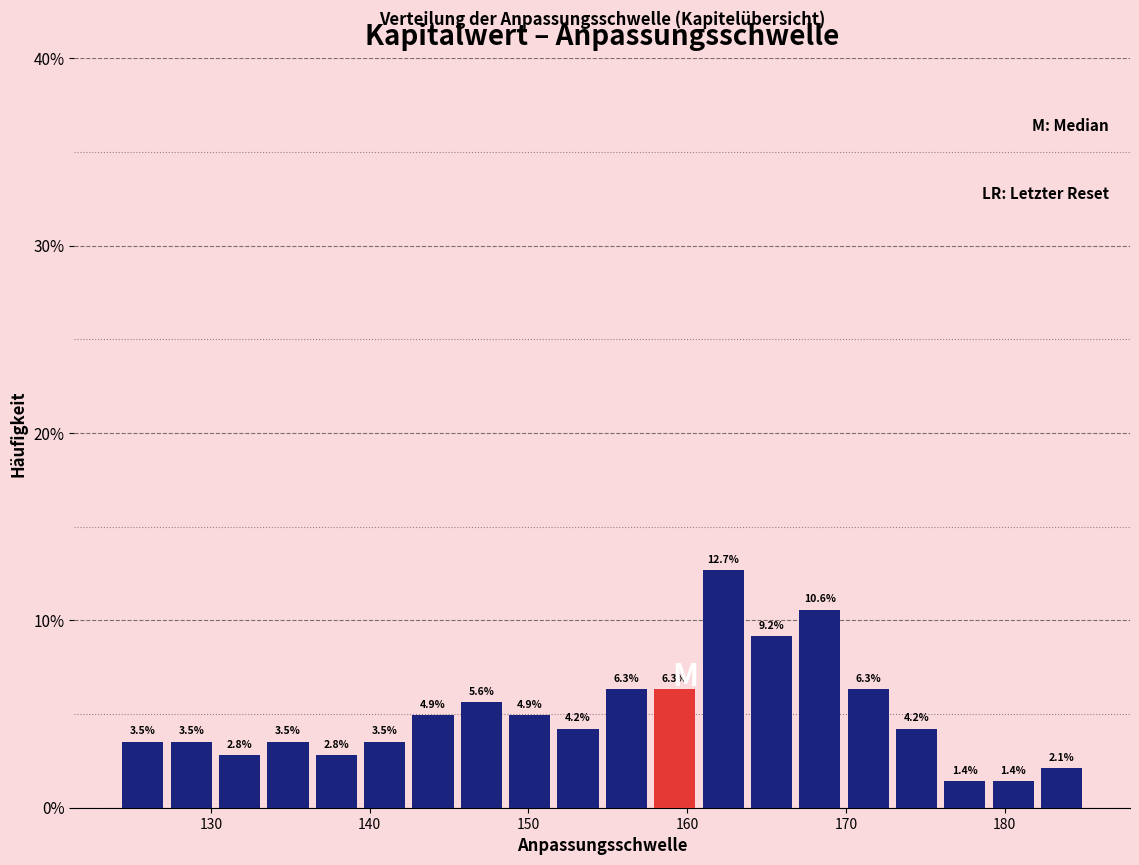

Read against the x-axis, roughly where is the centre of the tallest bar?

162